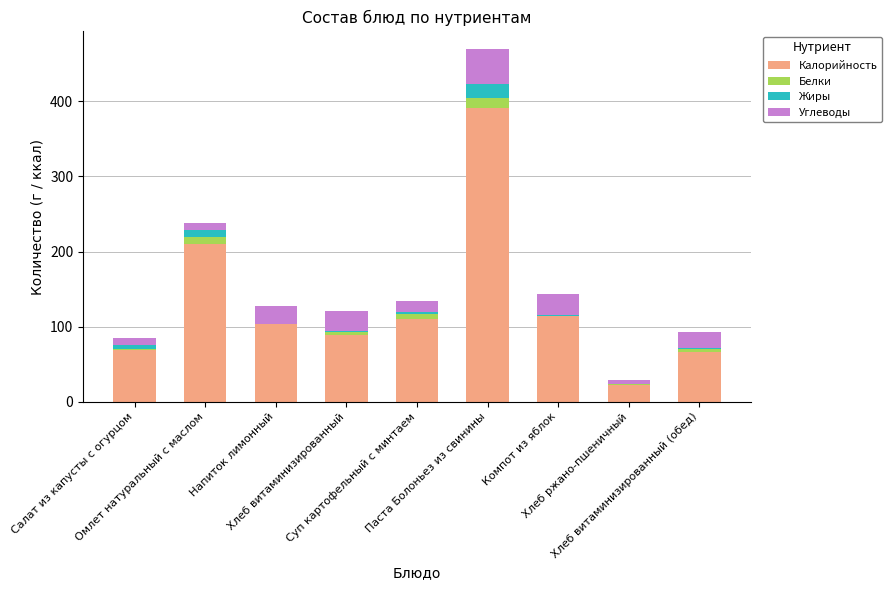

What is the sum of all Калорийность values?

1175.0